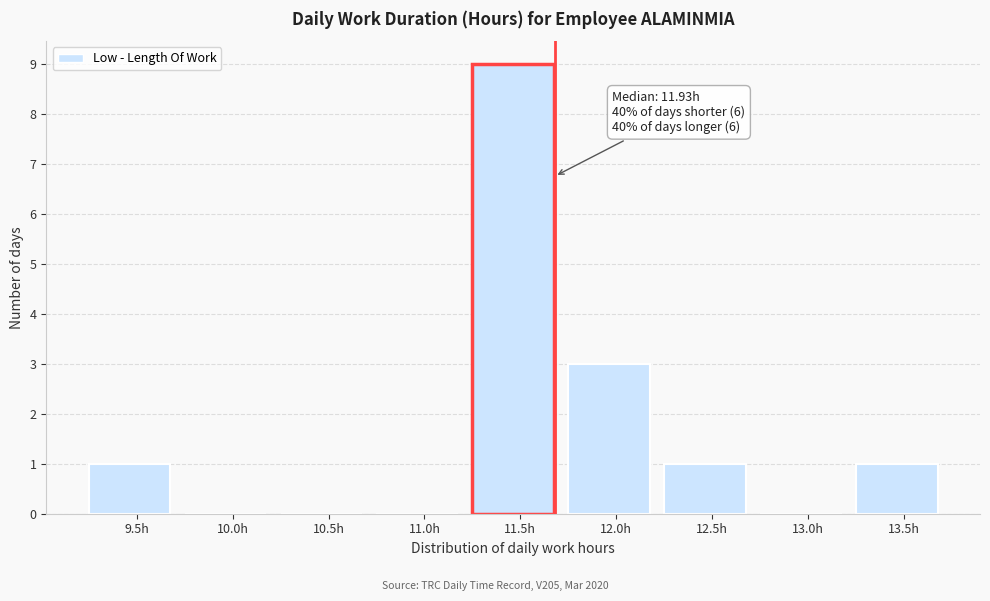

Reading left to right, transcribe all the data shown in this chart.

9.5h=1	10.0h=0	10.5h=0	11.0h=0	11.5h=9	12.0h=3	12.5h=1	13.0h=0	13.5h=1